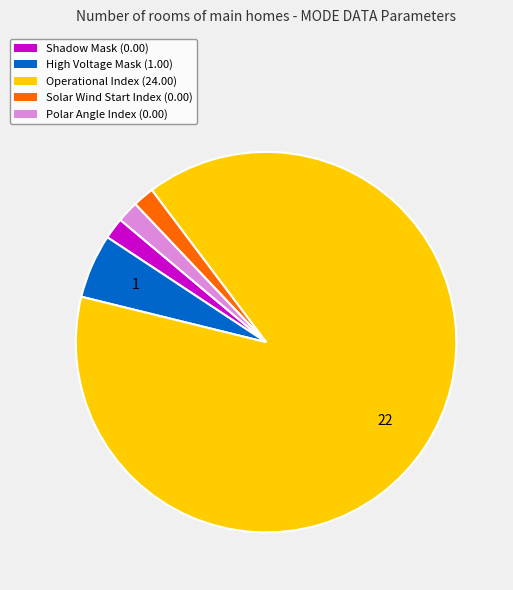

Is the sum of Solar Wind Start Index (0.00) and High Voltage Mask (1.00) greater than half?

No